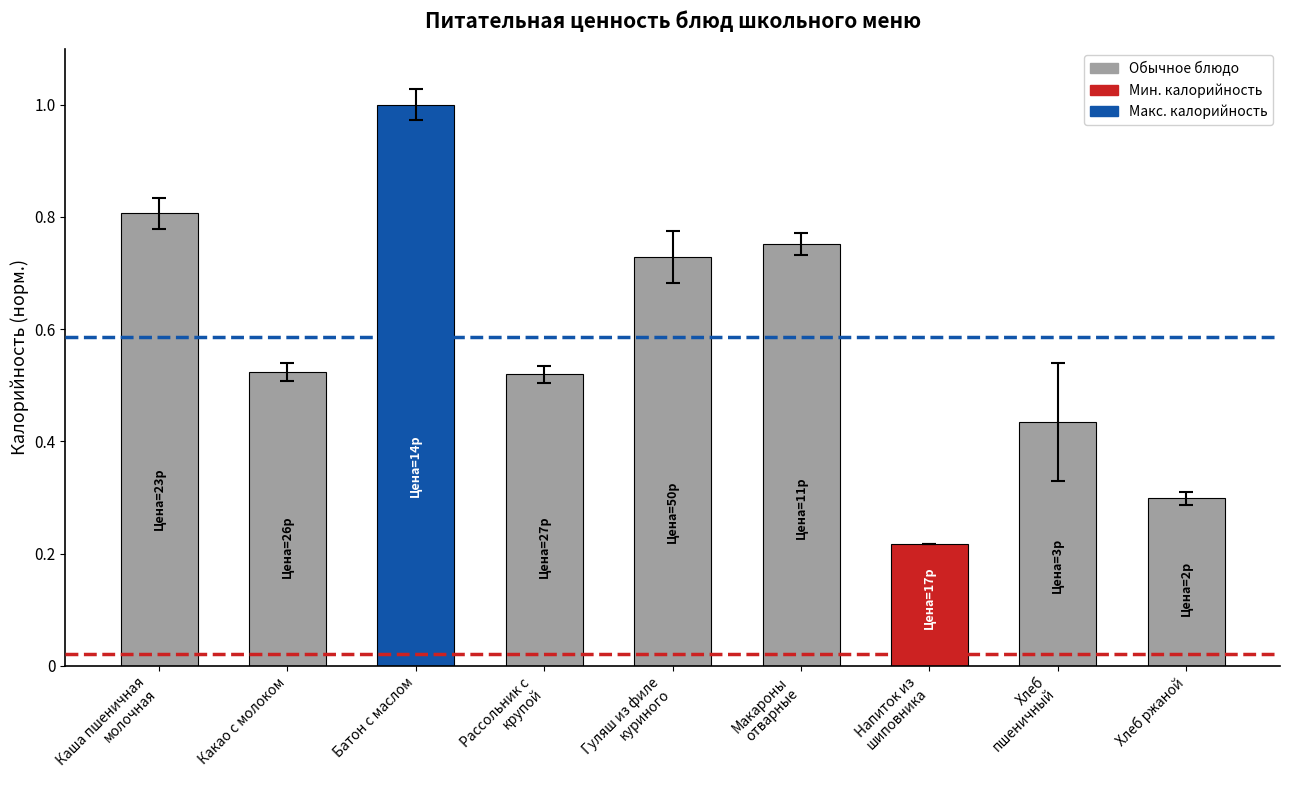

What is the difference between the values at Хлеб
пшеничный and Макароны
отварные?

0.3